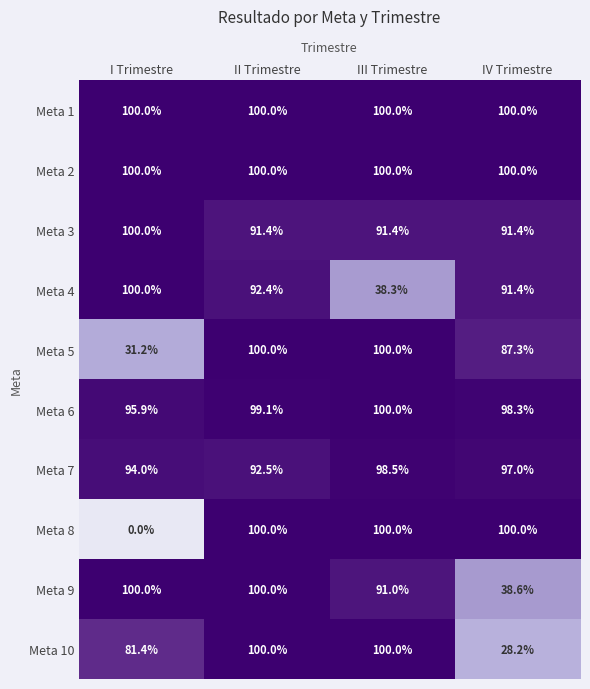

True or false: Meta 8 has a value of 166.1 at III Trimestre.

False